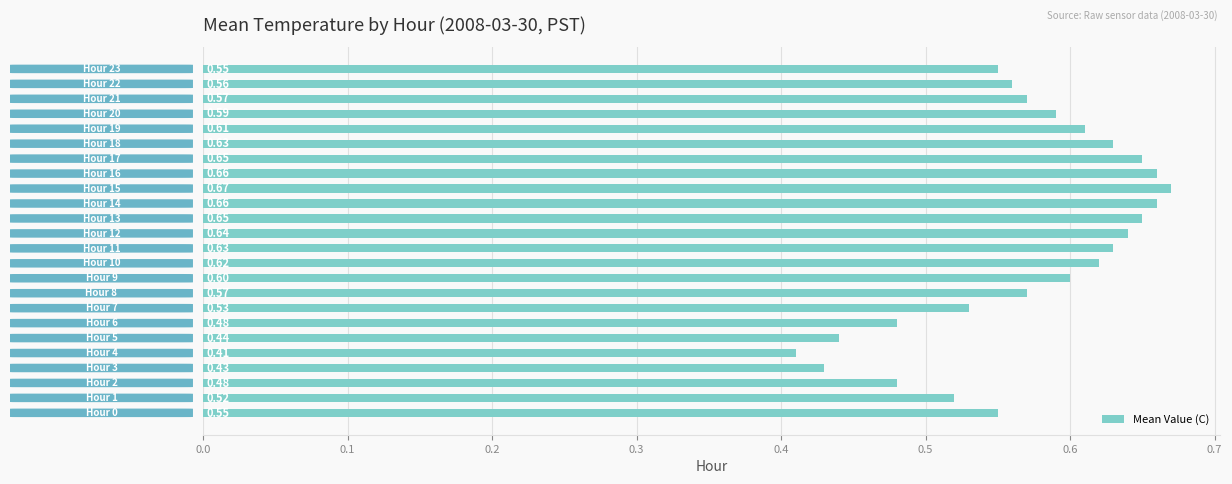

What is the difference between the second highest and second lowest values?

0.2